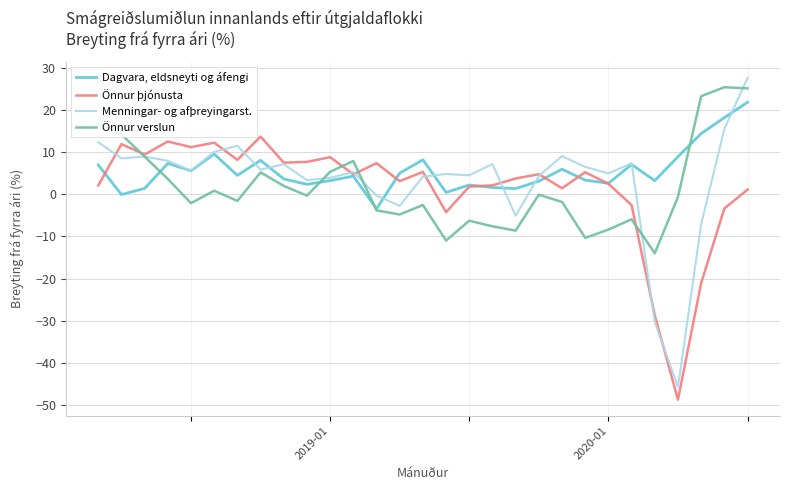

What is the lowest value of the Dagvara, eldsneyti og áfengi series?

-3.5